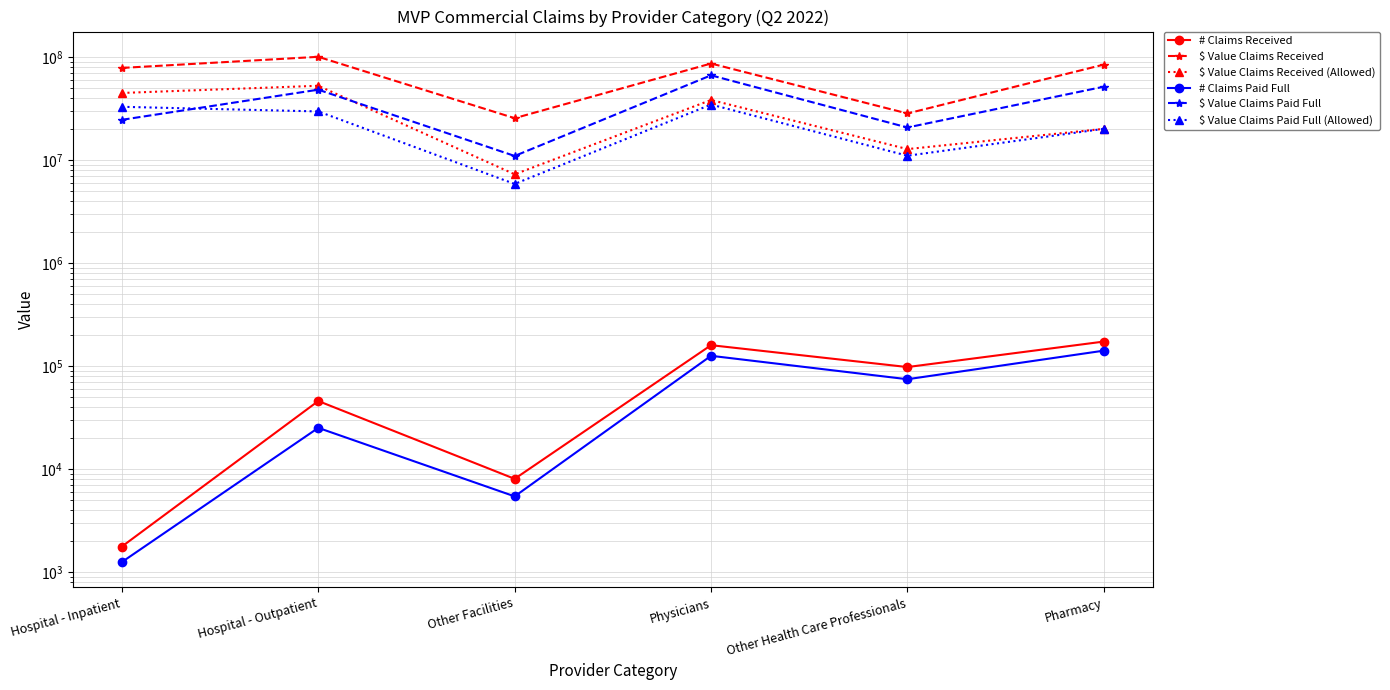

Where is the first local minimum for $ Value Claims Received?

Other Facilities